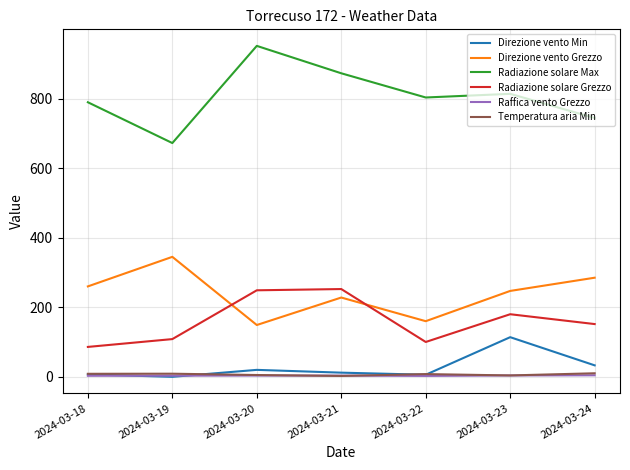

What is the average value of the Temperatura aria Min series?

6.8